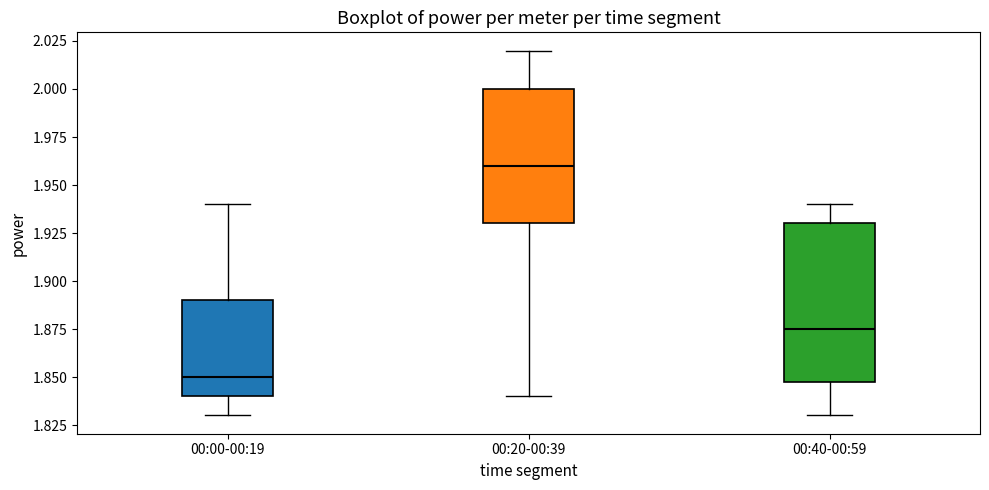

Reading left to right, read every box against the y-axis: the position of its median line, the range the box covers, and the ends of its whiskers. The values are not printed on the chart, so give them approximately, as read against the axis.

00:00-00:19: median 1.850, box 1.840 to 1.890, whiskers 1.830 to 1.940
00:20-00:39: median 1.960, box 1.930 to 2.000, whiskers 1.840 to 2.020
00:40-00:59: median 1.875, box 1.850 to 1.930, whiskers 1.830 to 1.940